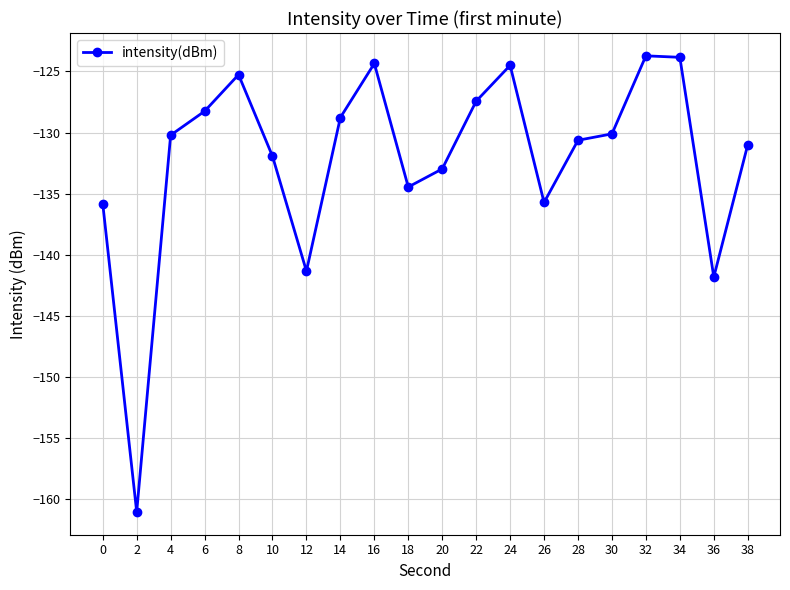

What is the minimum value shown in the chart?

-161.0